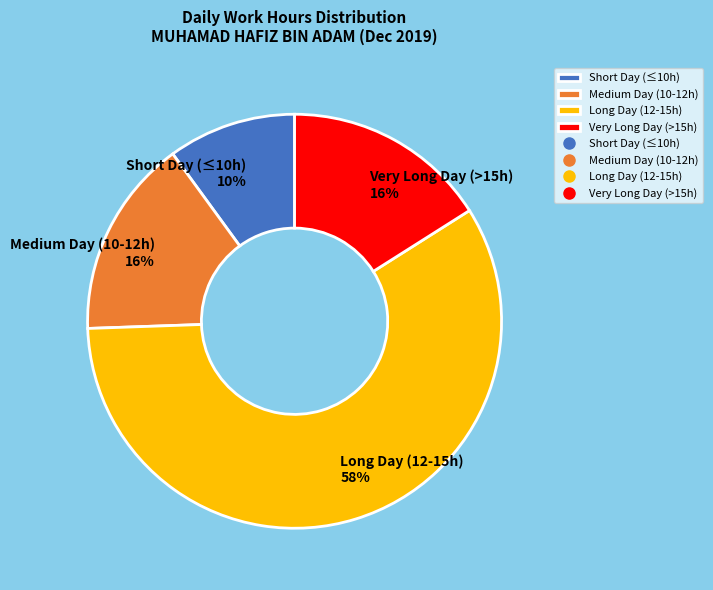

Approximately how many times larger is the value at Long Day (12-15h) compared to Very Long Day (>15h)?

3.6